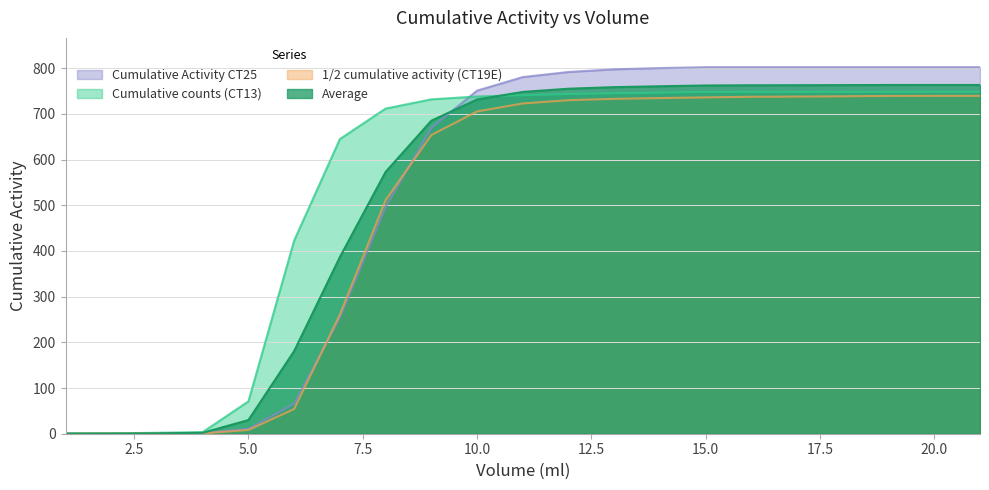

True or false: Cumulative counts (CT13) has more than 2 interior local peaks.

False